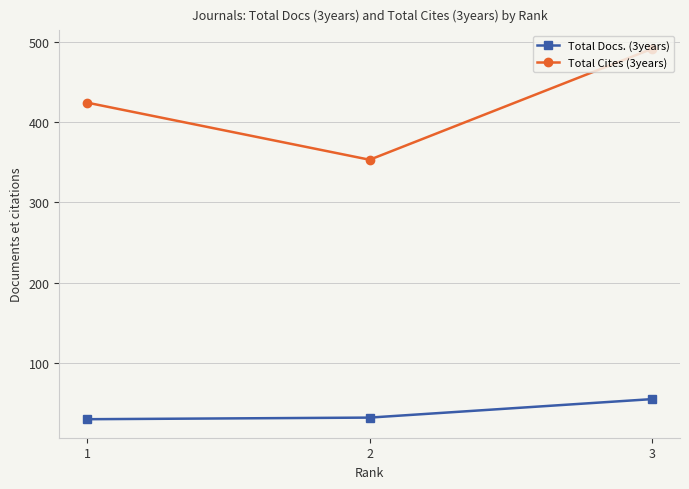

Which series has the largest range (max minus min)?

Total Cites (3years)